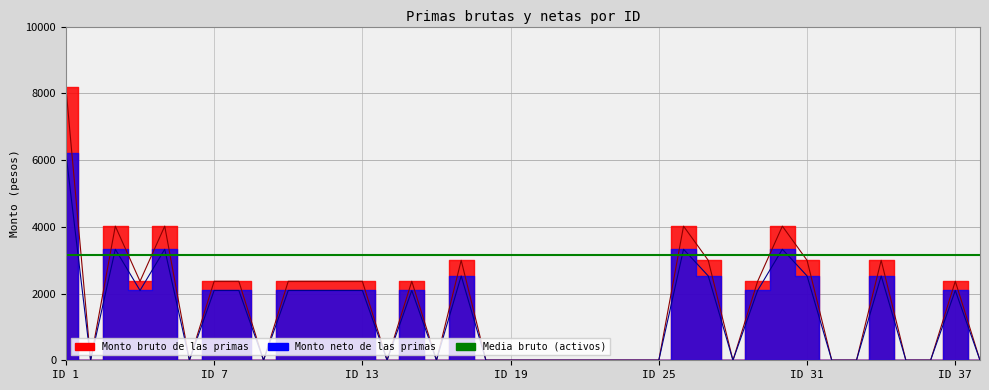

How many categories are shown in the chart?

38